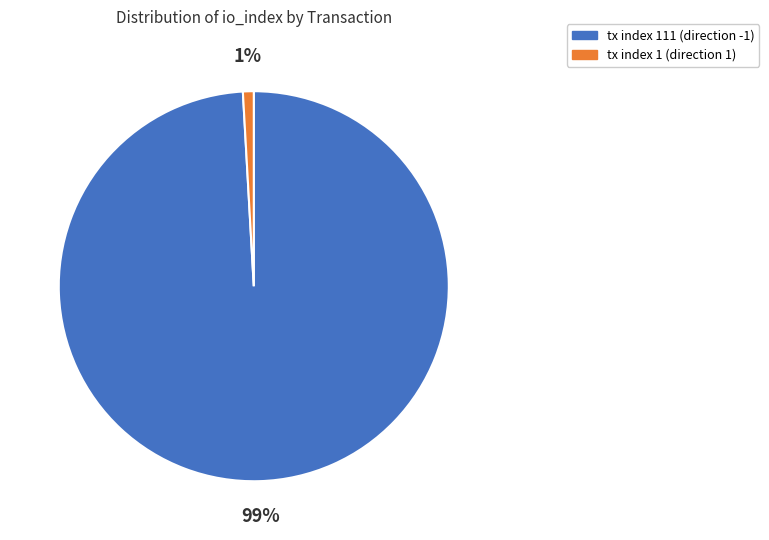

To the nearest percent, what is the difference between the tx index 111 (direction -1) and tx index 1 (direction 1) slice percentages?

98%